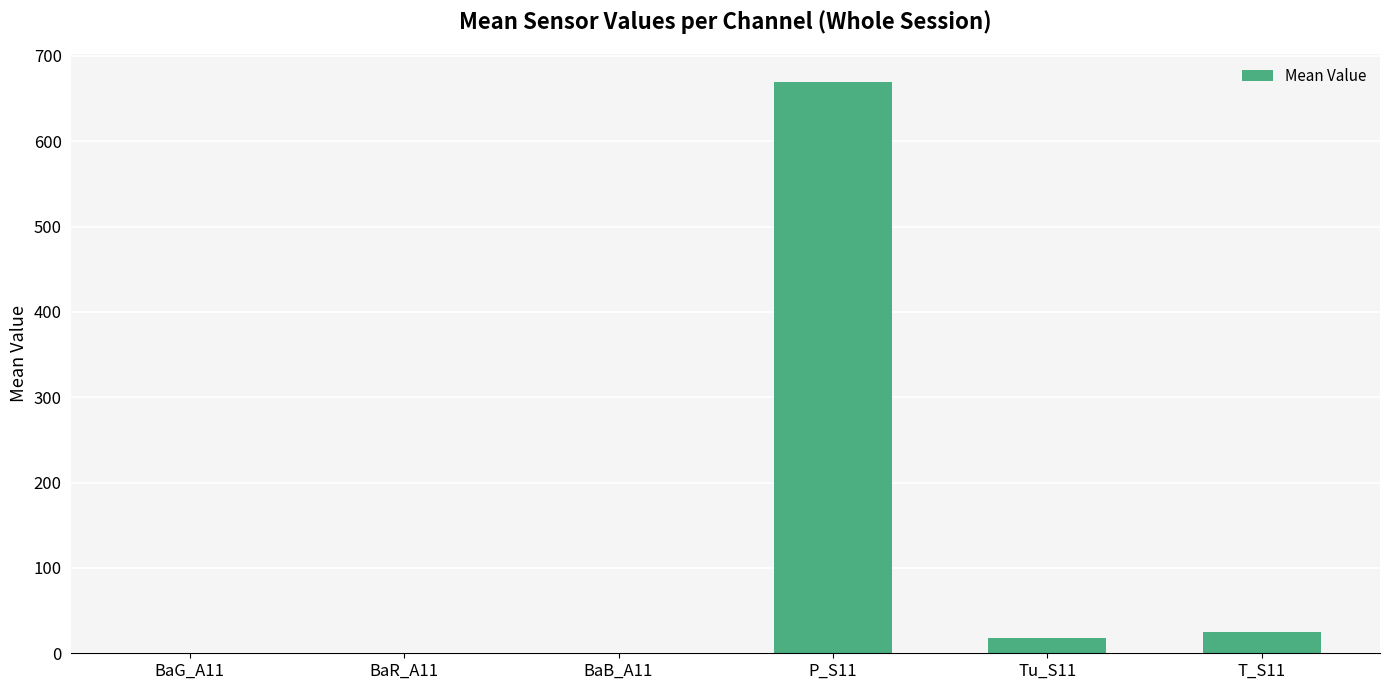

What is the change in value from BaG_A11 to BaR_A11?

-0.2